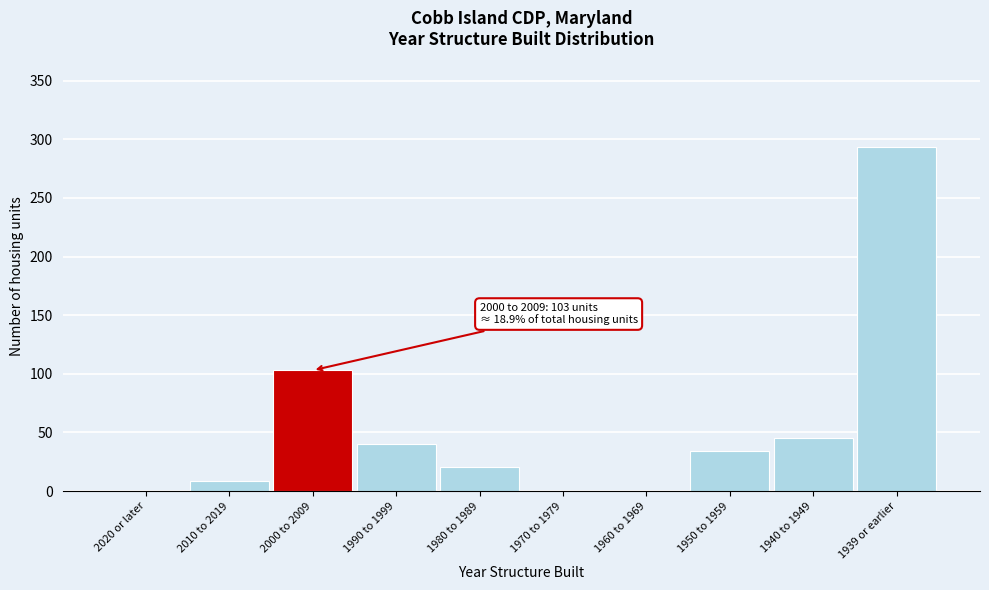

Reading left to right, list all the values displayed in this chart.

2020 or later=0	2010 to 2019=9	2000 to 2009=103	1990 to 1999=40	1980 to 1989=21	1970 to 1979=0	1960 to 1969=0	1950 to 1959=34	1940 to 1949=45	1939 or earlier=293